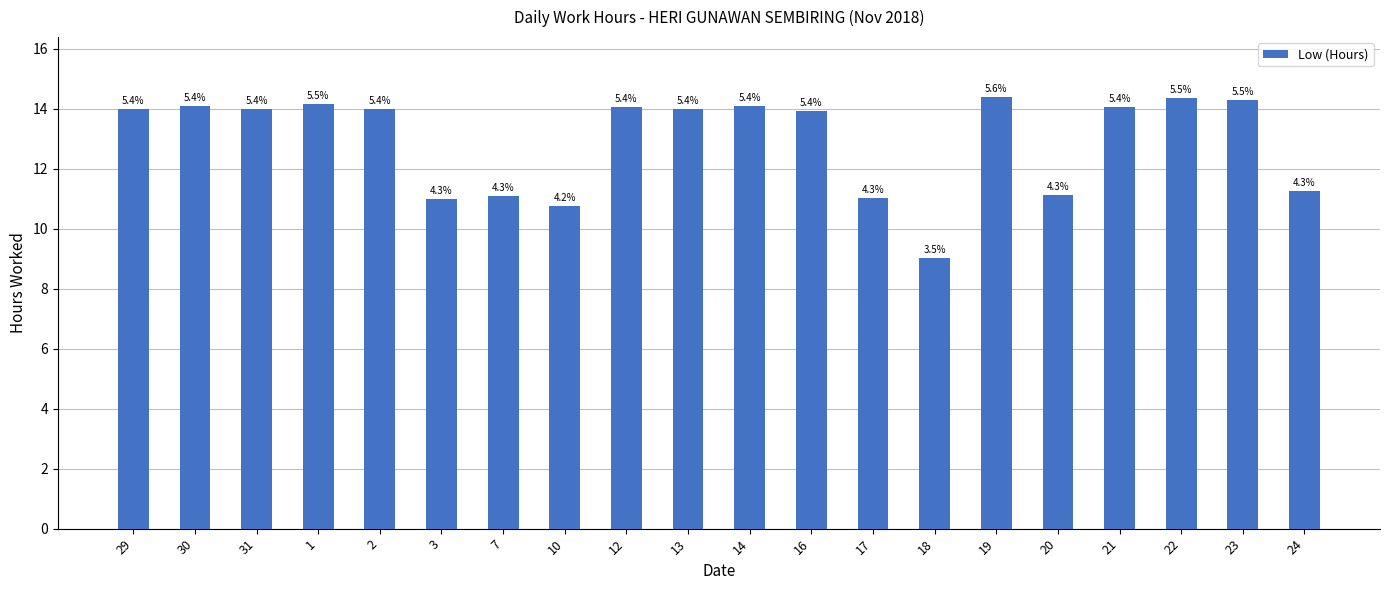

What is the sum of the values at 13 and 17?

25.0